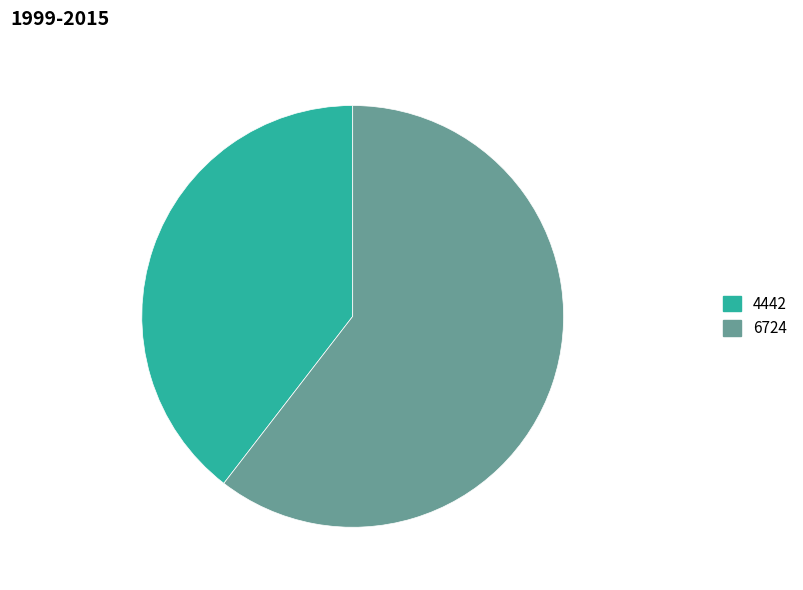

How many slices are in this pie chart?

2